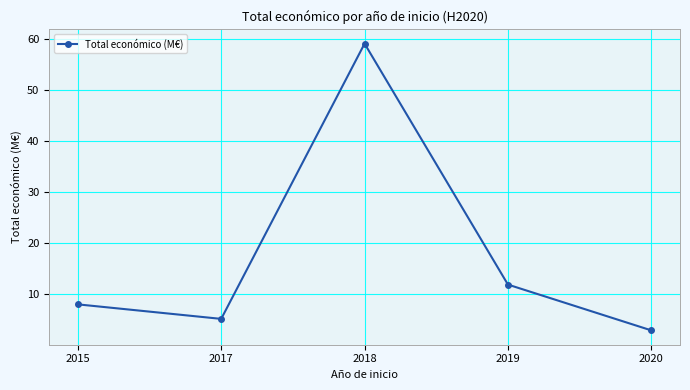

Reading left to right, what are all the values shown in this chart?

8.1	5.2	59.0	11.9	3.0